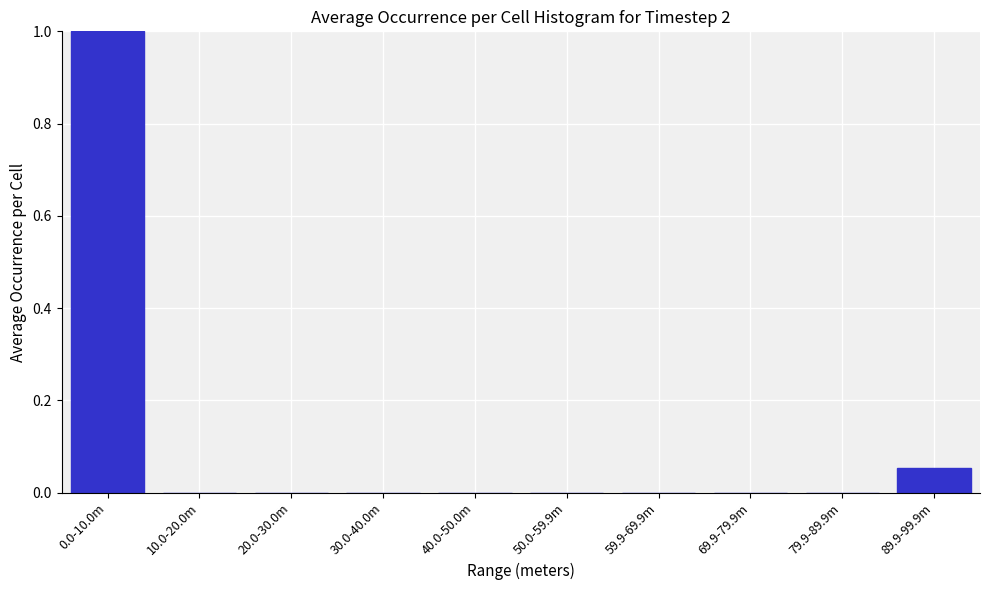

What is the sum of all values?

1.1